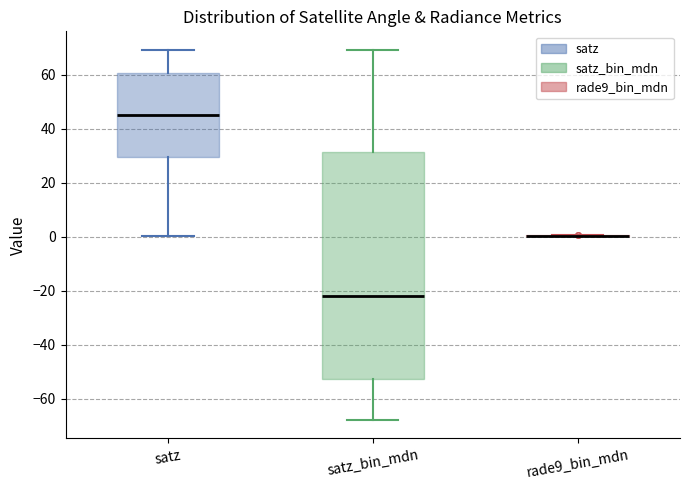

Reading left to right, read every box against the y-axis: the position of its median line, the range the box covers, and the ends of its whiskers. The values are not printed on the chart, so give them approximately, as read against the axis.

satz: median 44, box 30 to 60, whiskers 0 to 70
satz_bin_mdn: median -22, box -52 to 32, whiskers -68 to 68
rade9_bin_mdn: box collapsed to a line at 0, whiskers 0 to 0